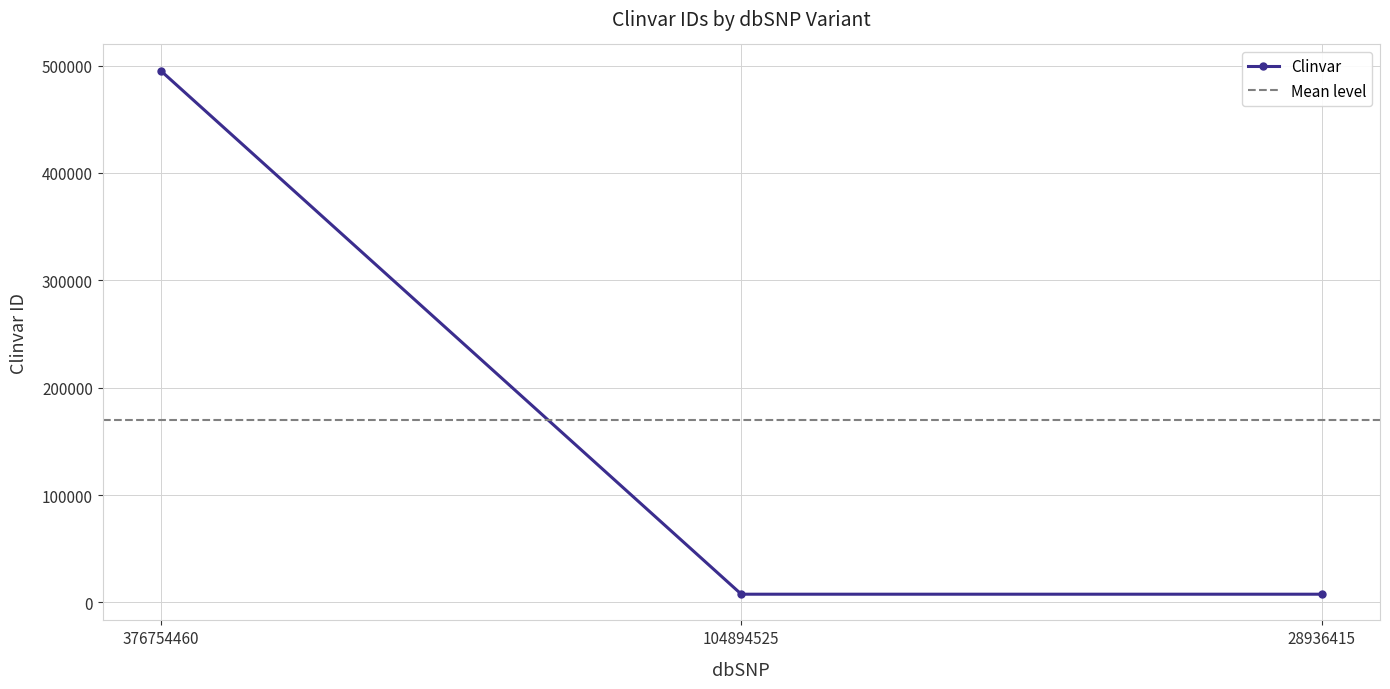

Is it true that the value at 376754460 is 495321?

True